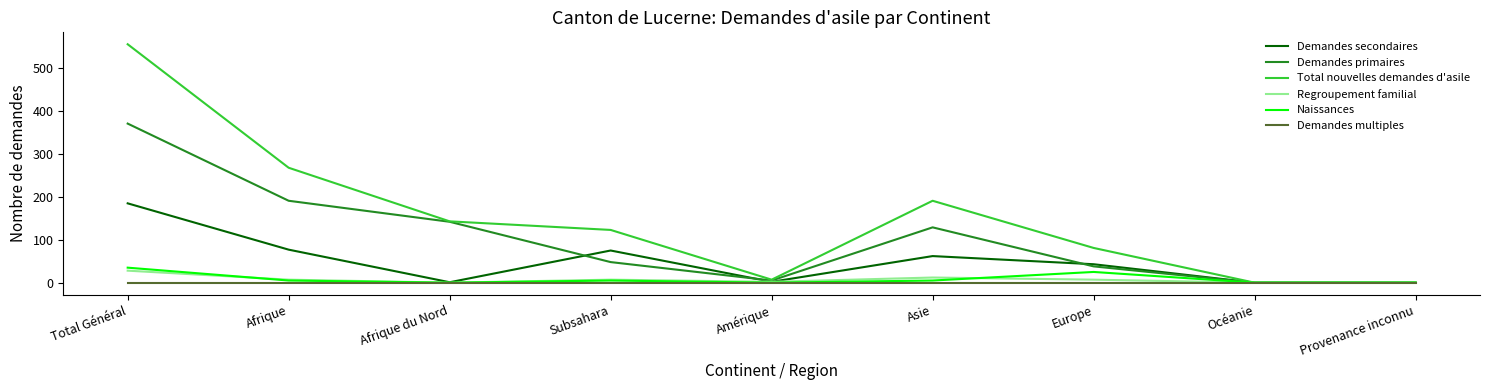

Which series has the largest total across all categories?

Total nouvelles demandes d'asile